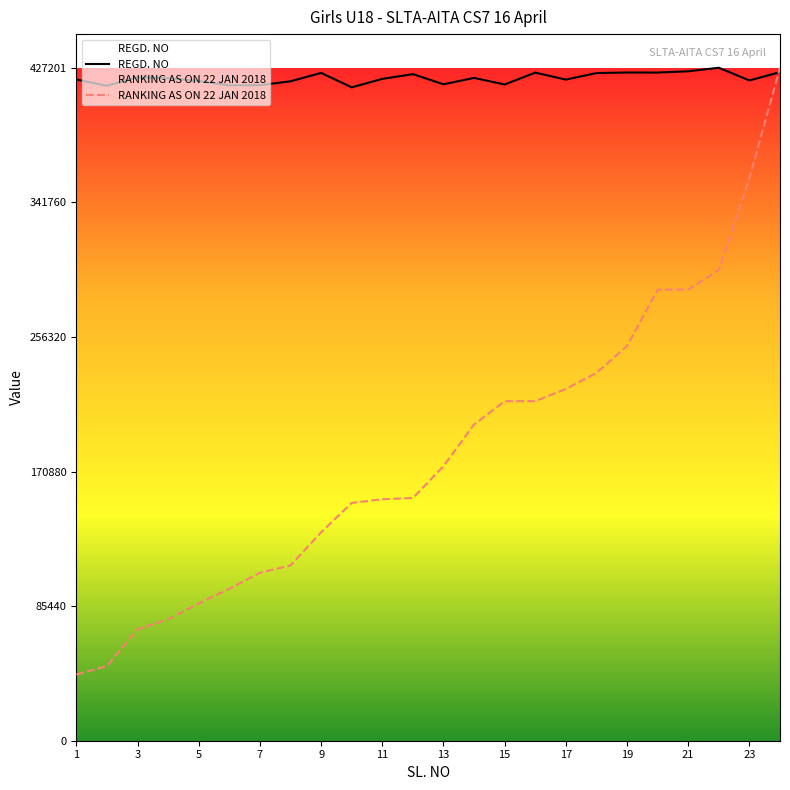

The value of REGD. NO at 5 is 418769.0. True or false?

True